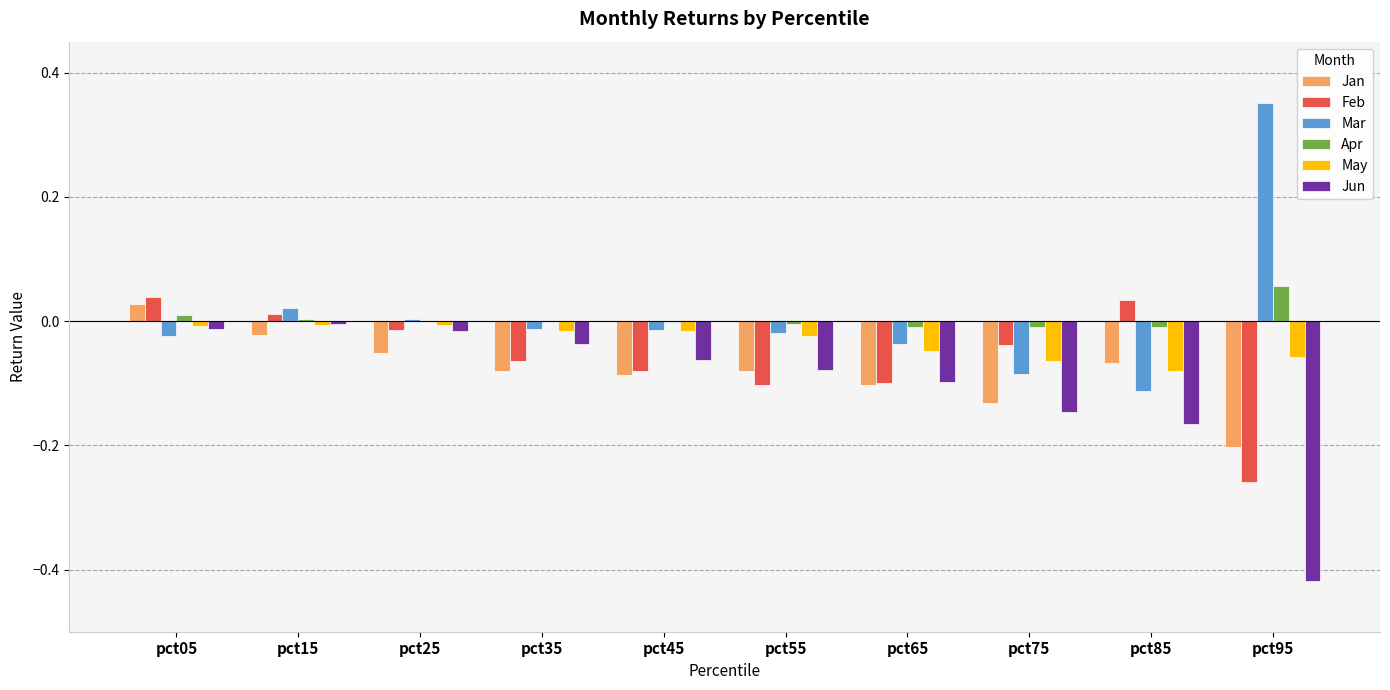

What are all the series names shown in the legend?

Jan, Feb, Mar, Apr, May, Jun